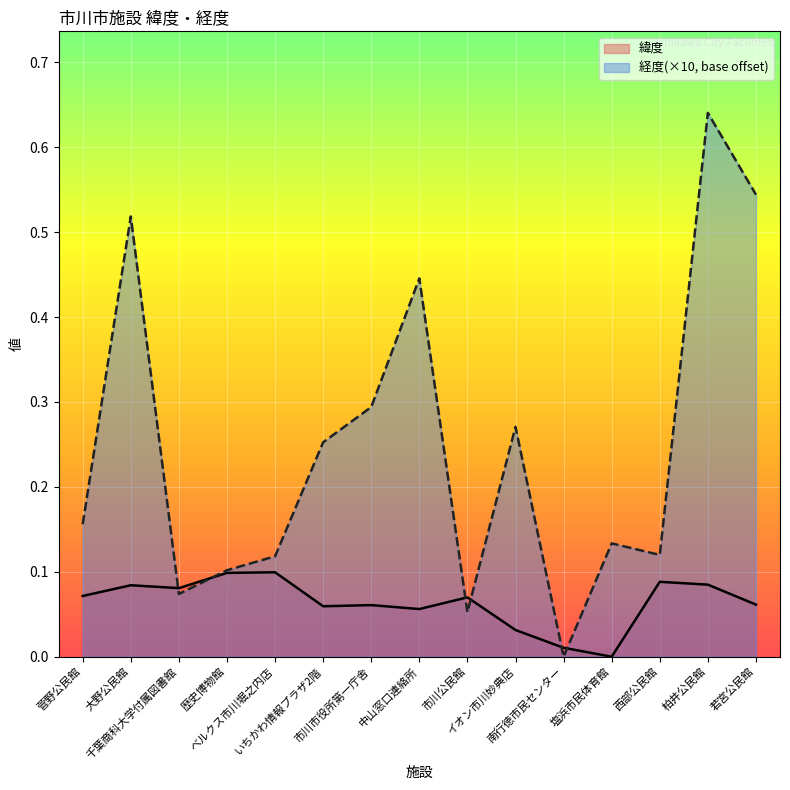

At which category is the sum across all series the highest?

柏井公民館